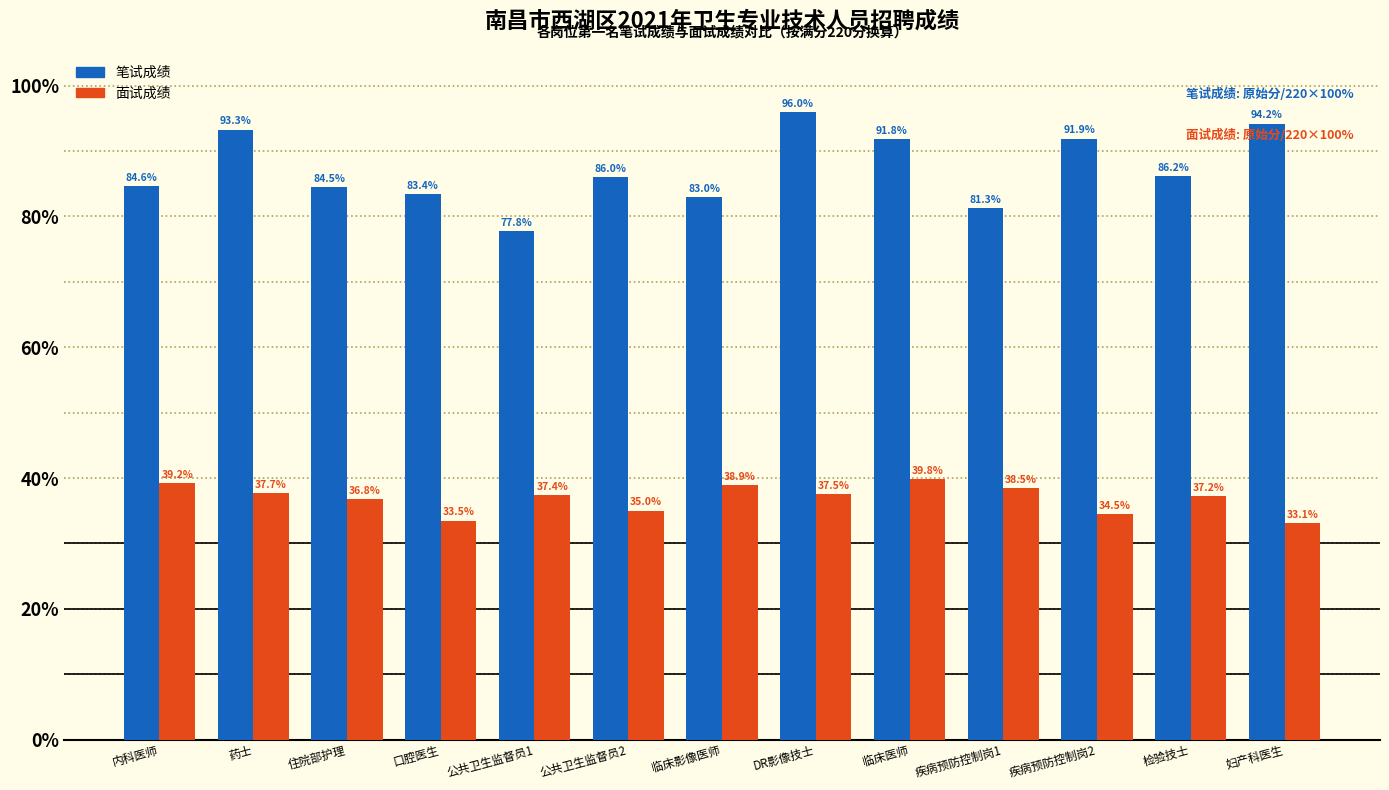

Rank the series by their maximum value, from lowest to highest.

面试成绩, 笔试成绩